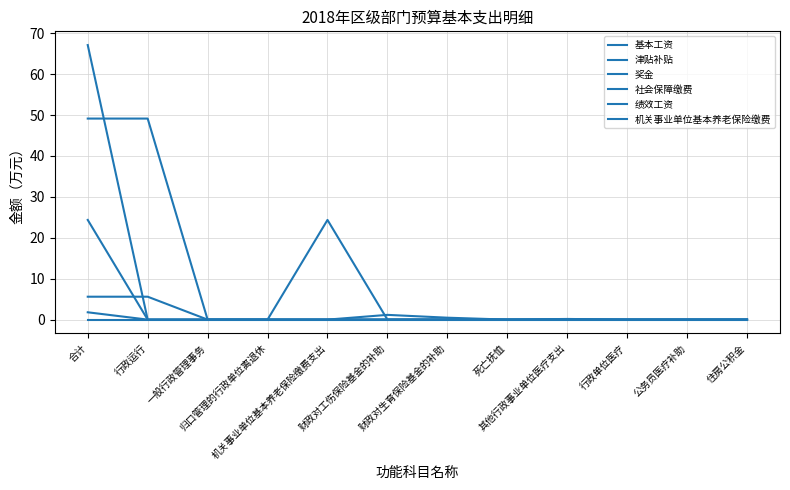

Does the chart have visible grid lines?

Yes